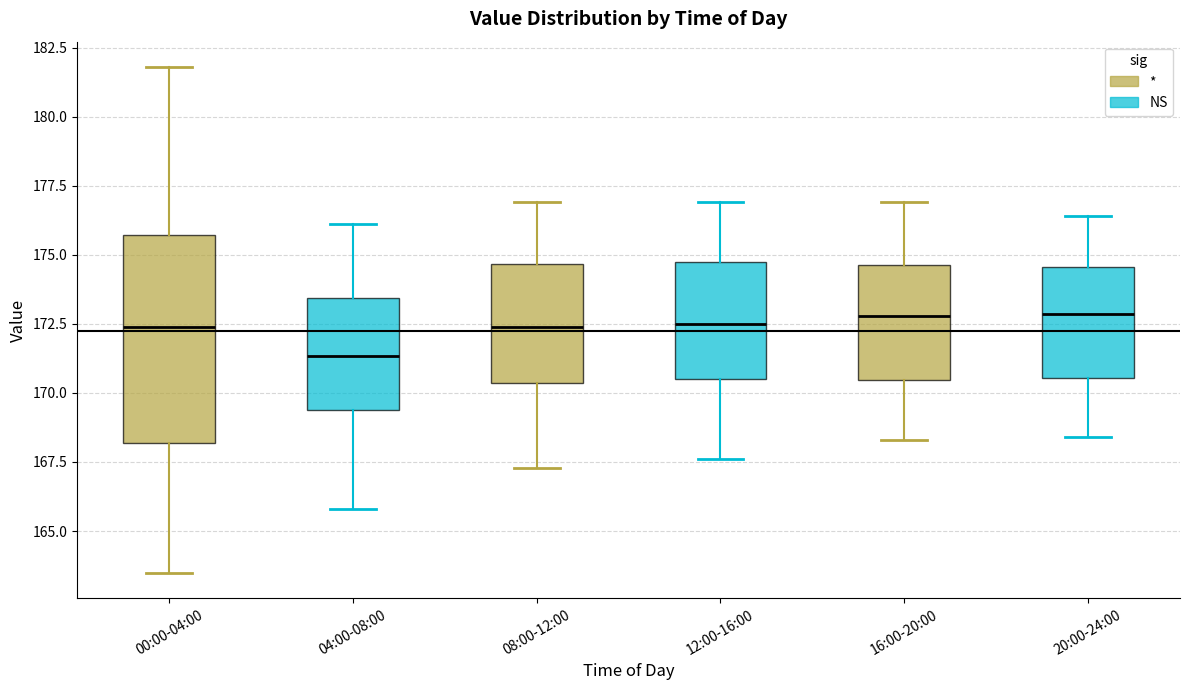

Reading left to right, read every box against the y-axis: the position of its median line, the range the box covers, and the ends of its whiskers. The values are not printed on the chart, so give them approximately, as read against the axis.

00:00-04:00: median 172.5, box 168.0 to 175.5, whiskers 163.5 to 182.0
04:00-08:00: median 171.5, box 169.5 to 173.5, whiskers 166.0 to 176.0
08:00-12:00: median 172.5, box 170.5 to 174.5, whiskers 167.5 to 177.0
12:00-16:00: median 172.5, box 170.5 to 175.0, whiskers 167.5 to 177.0
16:00-20:00: median 173.0, box 170.5 to 174.5, whiskers 168.5 to 177.0
20:00-24:00: median 173.0, box 170.5 to 174.5, whiskers 168.5 to 176.5